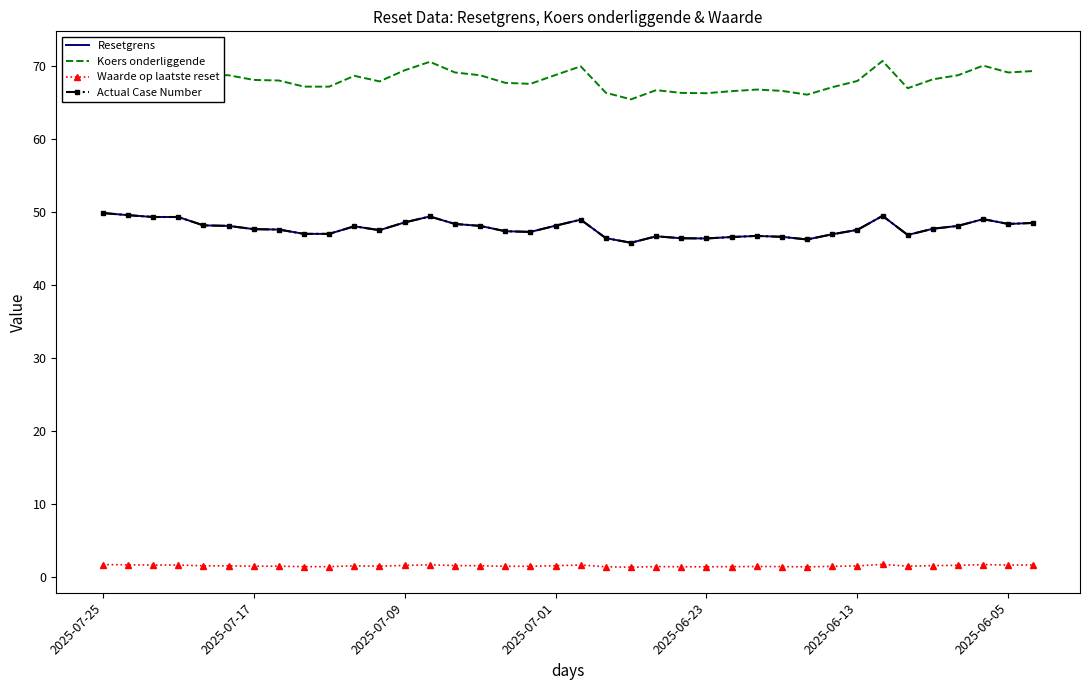

The value of Resetgrens at 26 is 25.2. True or false?

False